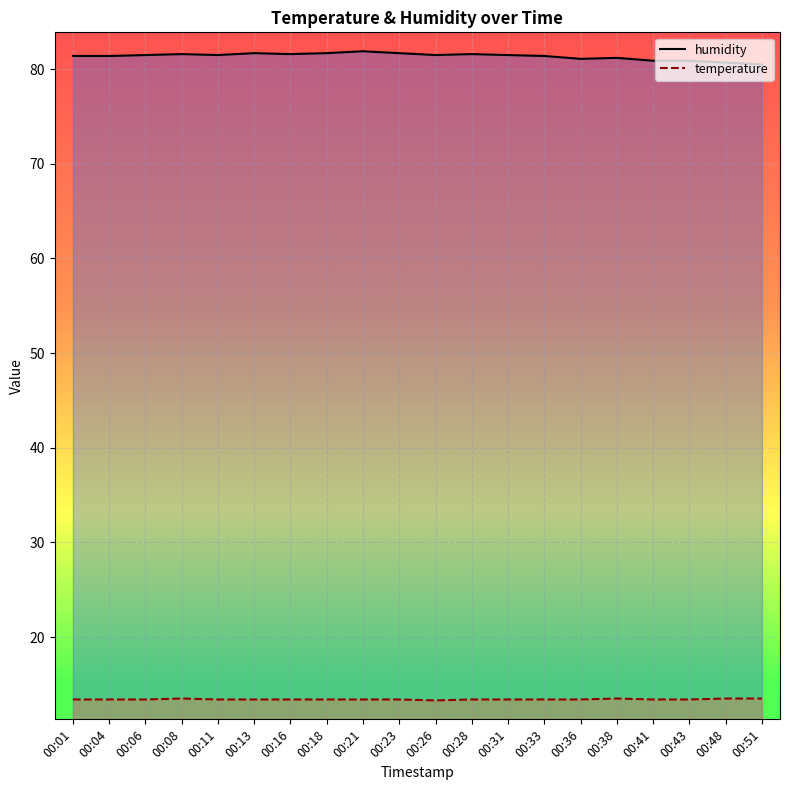

At which category does temperature reach its first local valley?

00:26